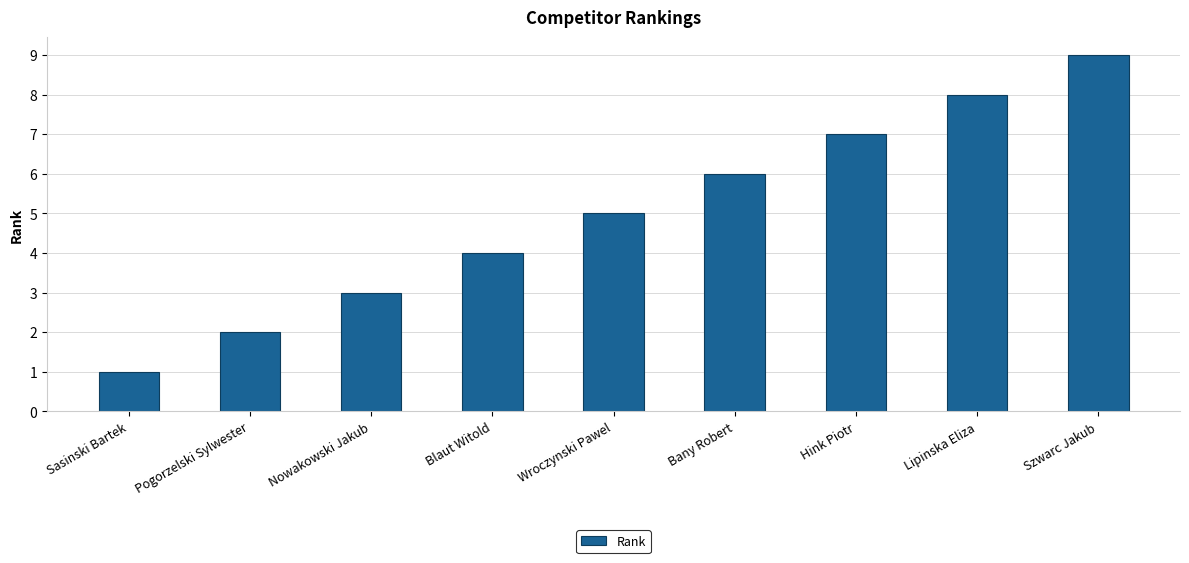

What is the change in value from Nowakowski Jakub to Bany Robert?

+3